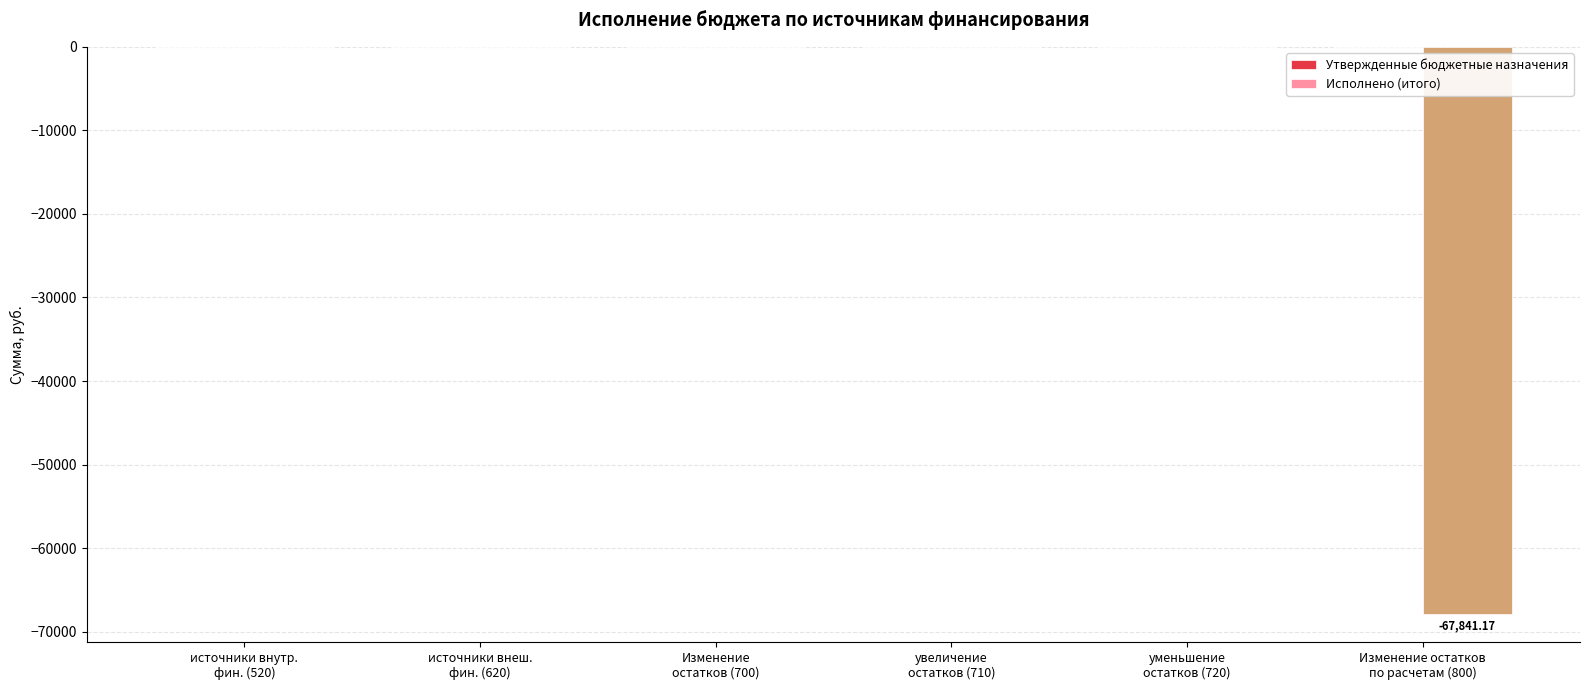

Count the number of categories in the chart.

6